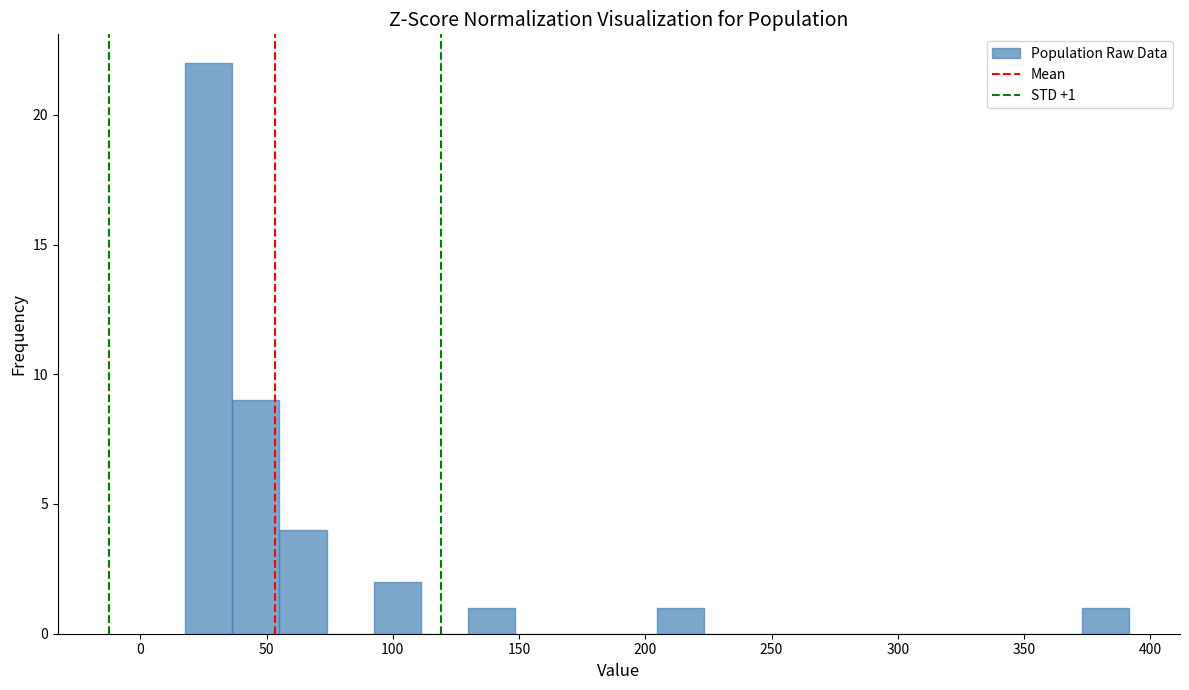

Read against the x-axis, roughly where is the centre of the tallest bar?

25